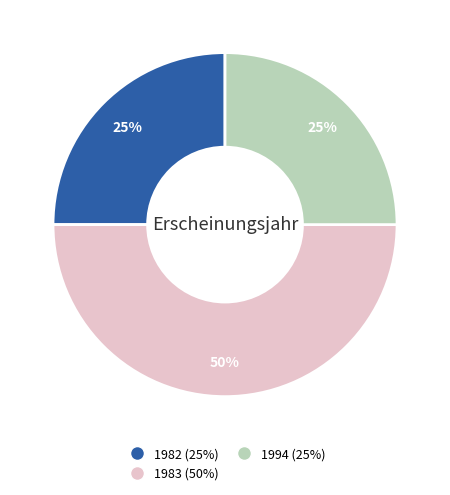

To the nearest percent, what is the average slice percentage?

33%